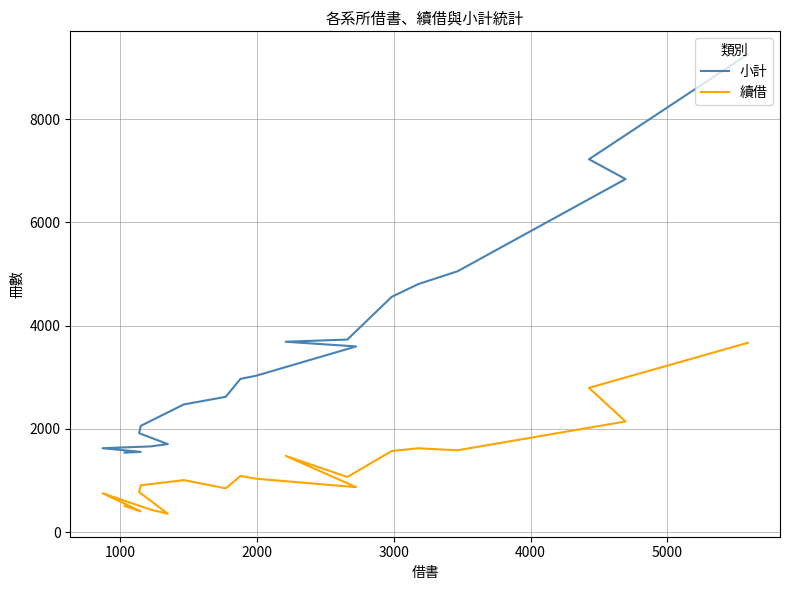

Is it true that 續借 equals 908 at 0?

False